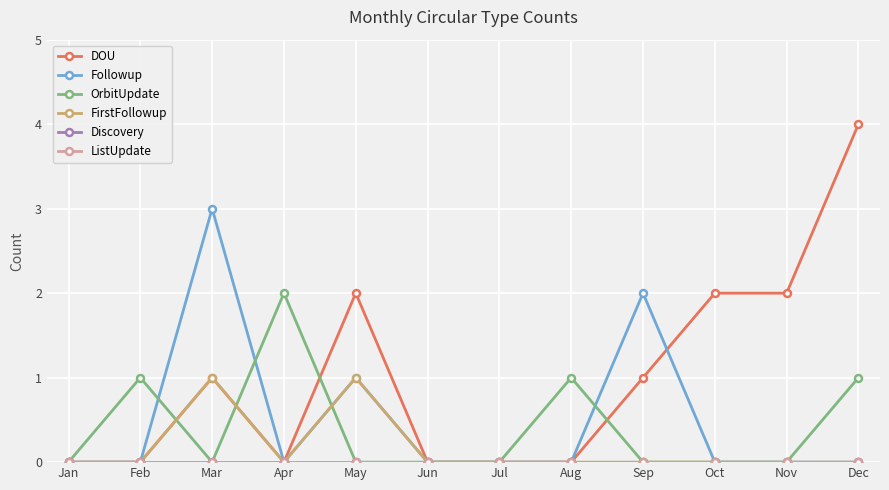

Reading right to left, what are all the values shown in this chart?

DOU: Dec=4	Nov=2	Oct=2	Sep=1	Aug=0	Jul=0	Jun=0	May=2	Apr=0	Mar=1	Feb=0	Jan=0
Followup: Dec=0	Nov=0	Oct=0	Sep=2	Aug=0	Jul=0	Jun=0	May=1	Apr=0	Mar=3	Feb=0	Jan=0
OrbitUpdate: Dec=1	Nov=0	Oct=0	Sep=0	Aug=1	Jul=0	Jun=0	May=0	Apr=2	Mar=0	Feb=1	Jan=0
FirstFollowup: Dec=0	Nov=0	Oct=0	Sep=0	Aug=0	Jul=0	Jun=0	May=1	Apr=0	Mar=1	Feb=0	Jan=0
Discovery: Dec=0	Nov=0	Oct=0	Sep=0	Aug=0	Jul=0	Jun=0	May=0	Apr=0	Mar=0	Feb=0	Jan=0
ListUpdate: Dec=0	Nov=0	Oct=0	Sep=0	Aug=0	Jul=0	Jun=0	May=0	Apr=0	Mar=0	Feb=0	Jan=0